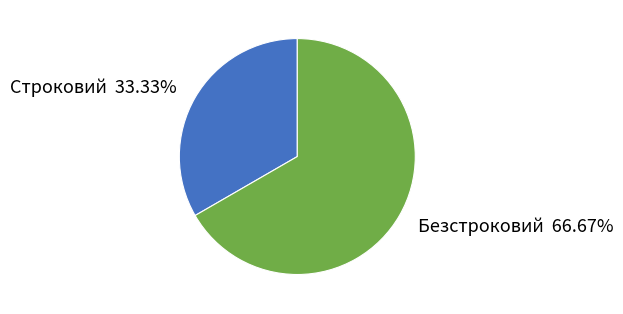

What is the ratio of the value at Строковий to the value at Безстроковий?

0.5